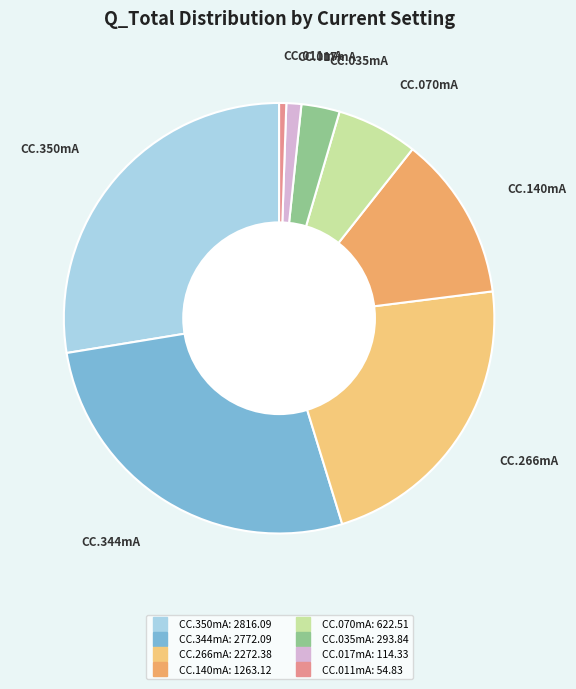

Which has a higher value, CC.344mA or CC.035mA?

CC.344mA